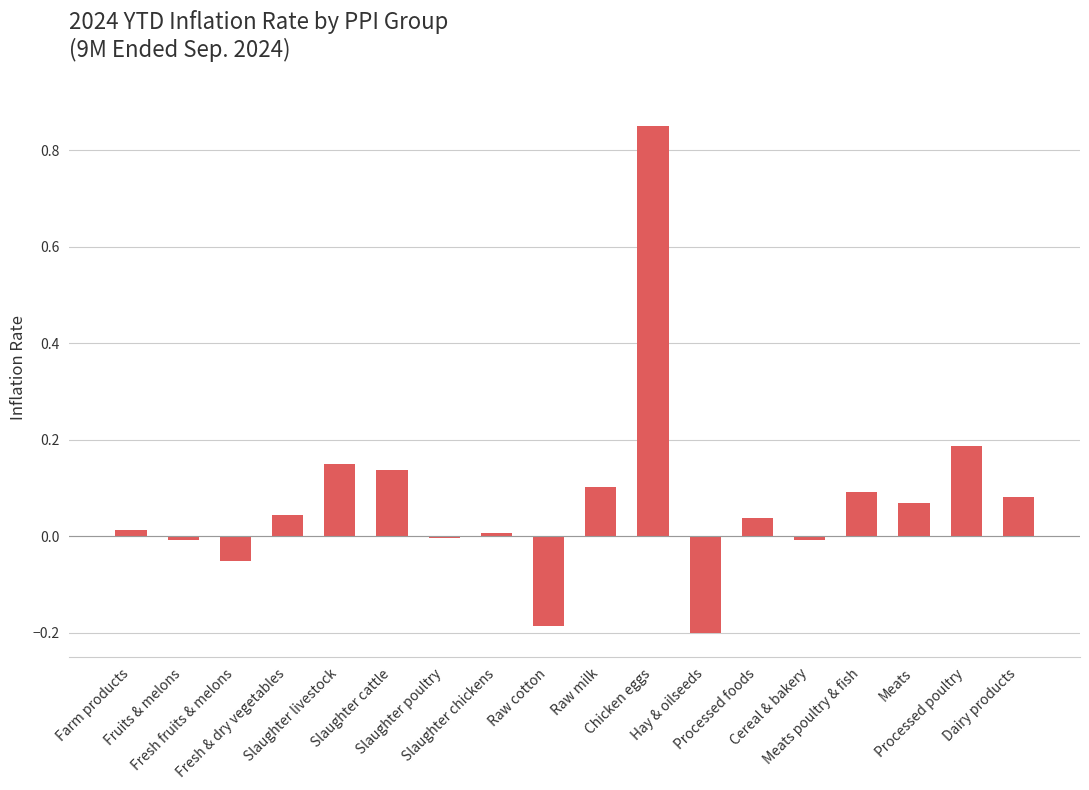

Are the bars horizontal?

No